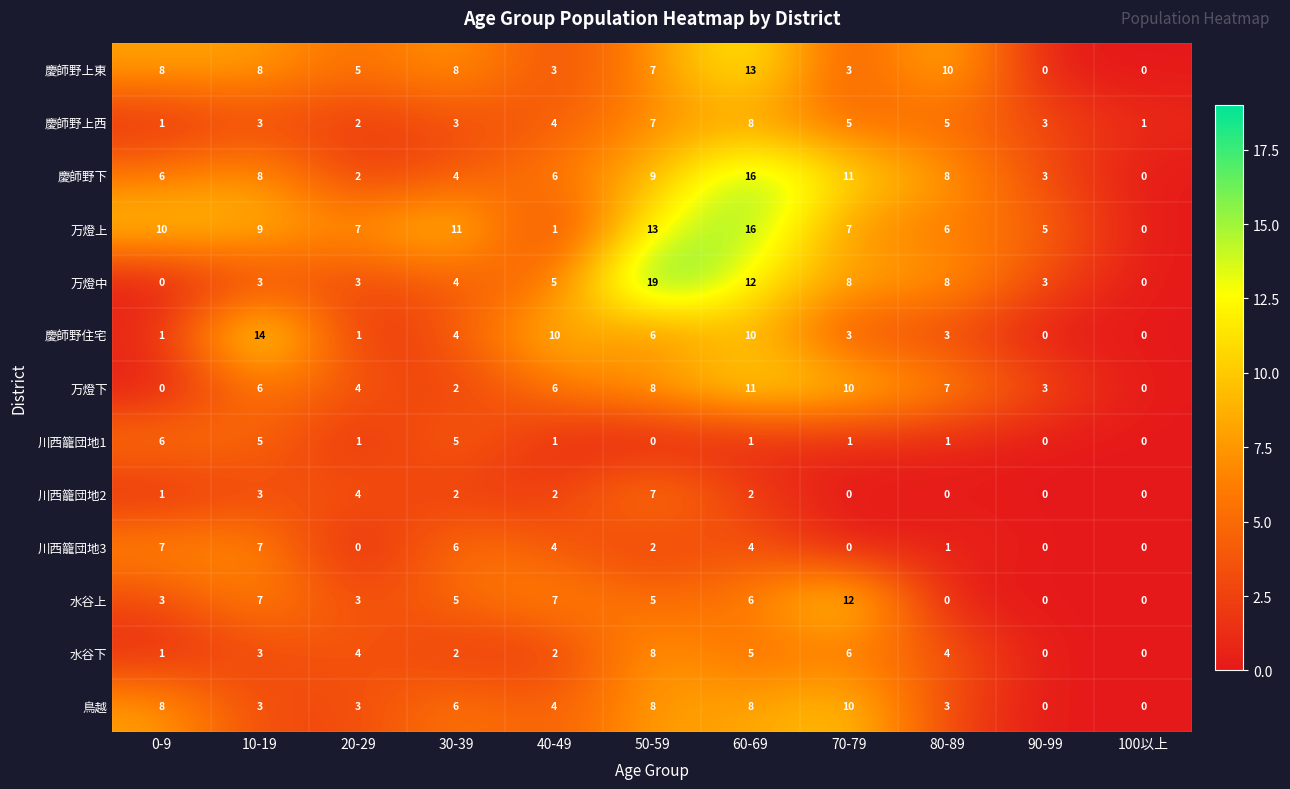

What is the sum of the 万燈中 values at 90-99 and 70-79?

11